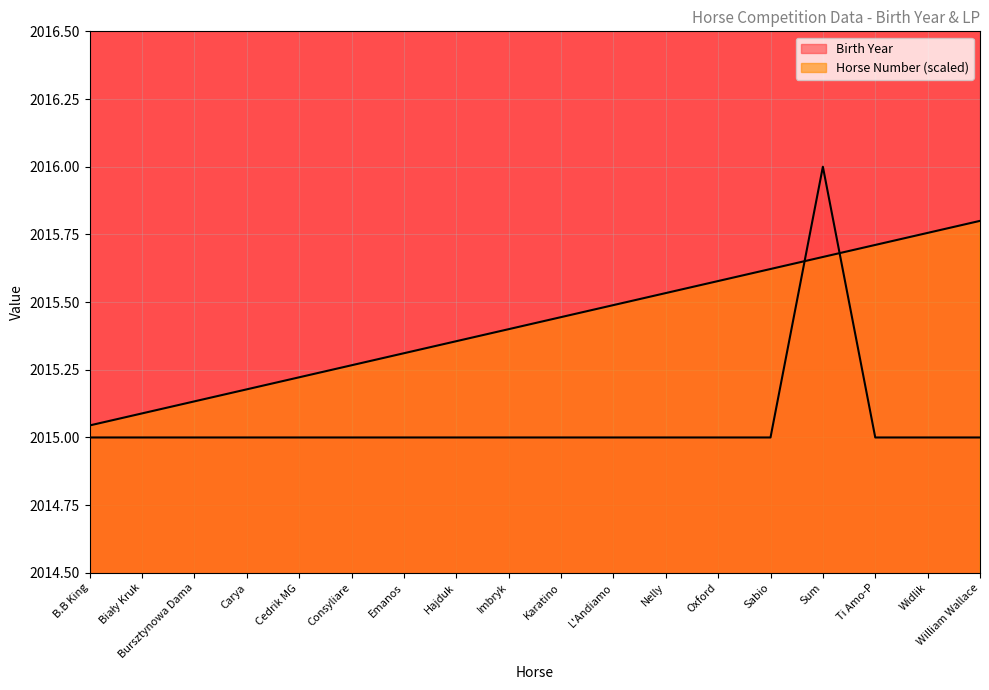

What is the lowest value of the Horse Number series?

2015.0